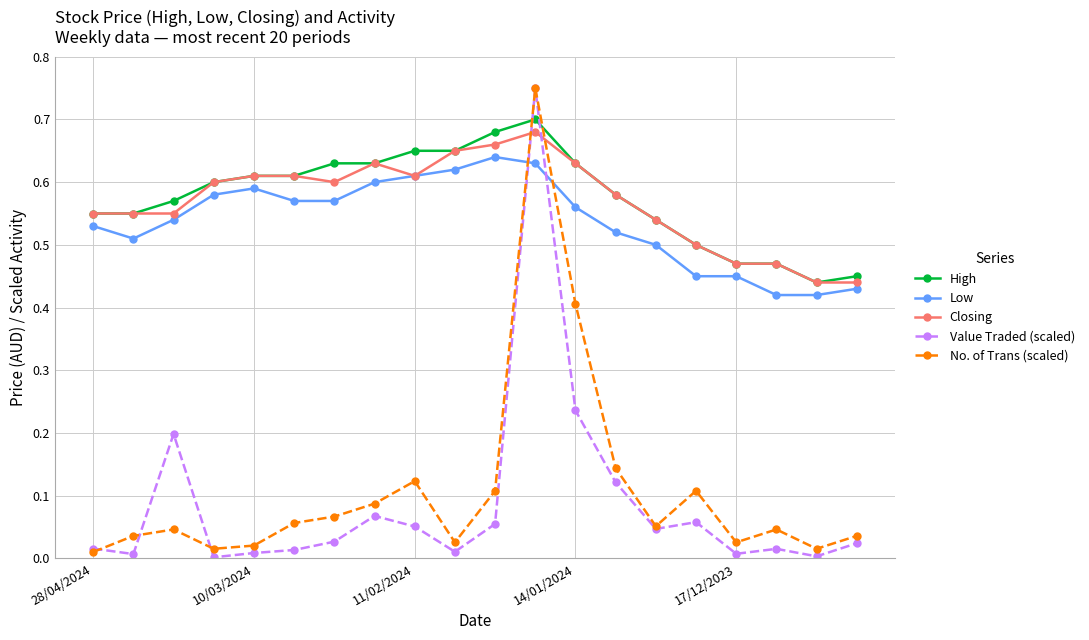

How many times do Value Traded (scaled) and Closing cross each other?

2